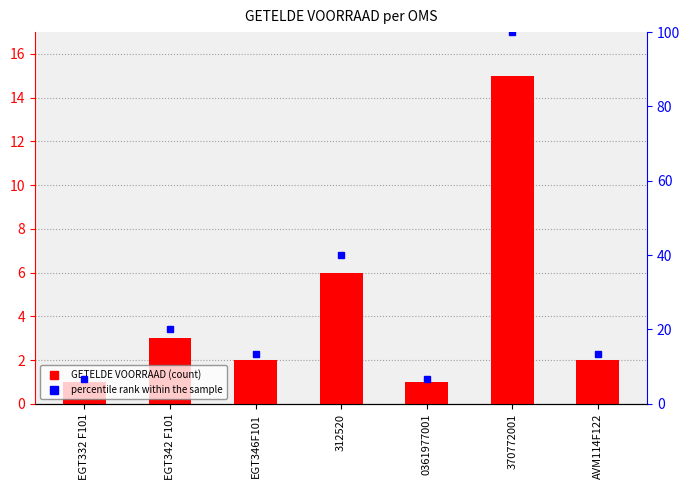

At which category is the sum across all series the highest?

370772001